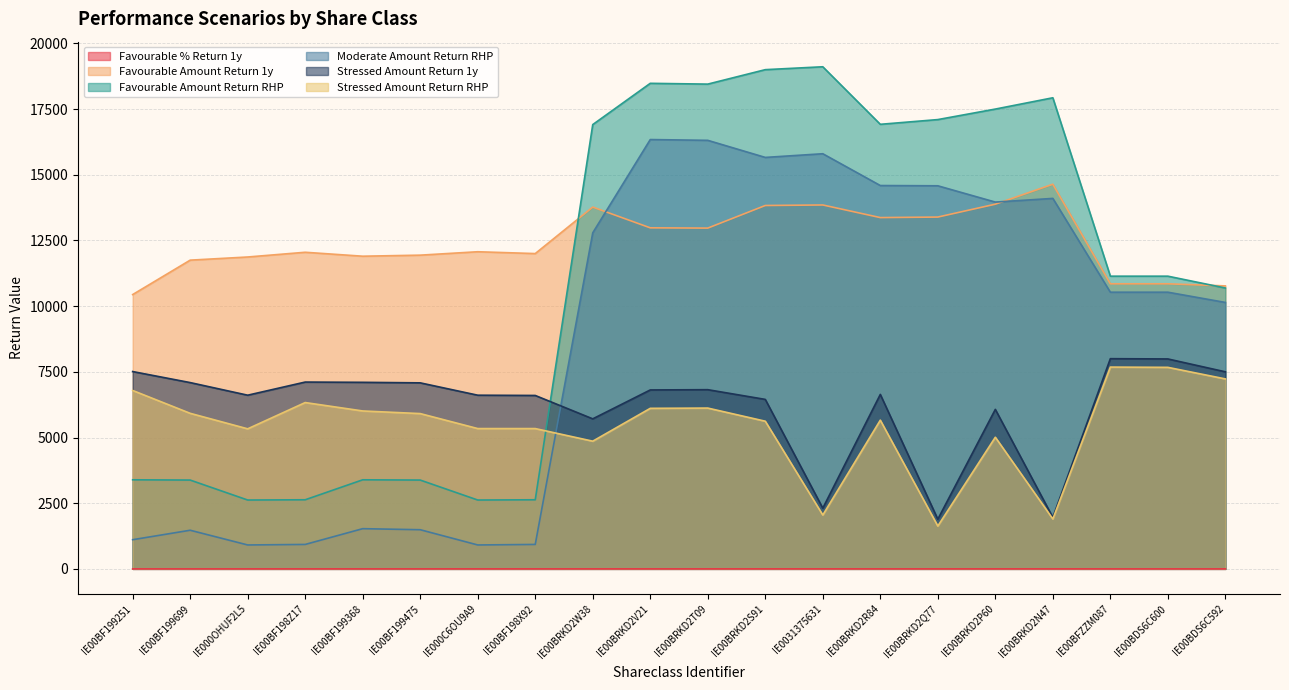

How many interior local peaks does the Stressed Amount Return 1y series have?

5